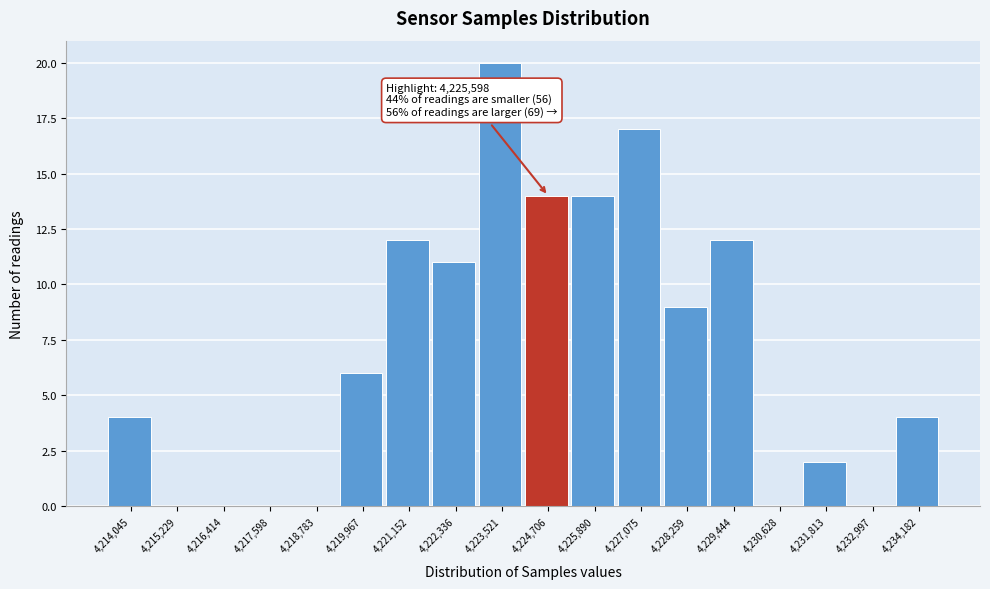

Reading left to right, what are all the values shown in this chart?

4,214,045=4	4,215,229=0	4,216,414=0	4,217,598=0	4,218,783=0	4,219,967=6	4,221,152=12	4,222,336=11	4,223,521=20	4,224,706=14	4,225,890=14	4,227,075=17	4,228,259=9	4,229,444=12	4,230,628=0	4,231,813=2	4,232,997=0	4,234,182=4